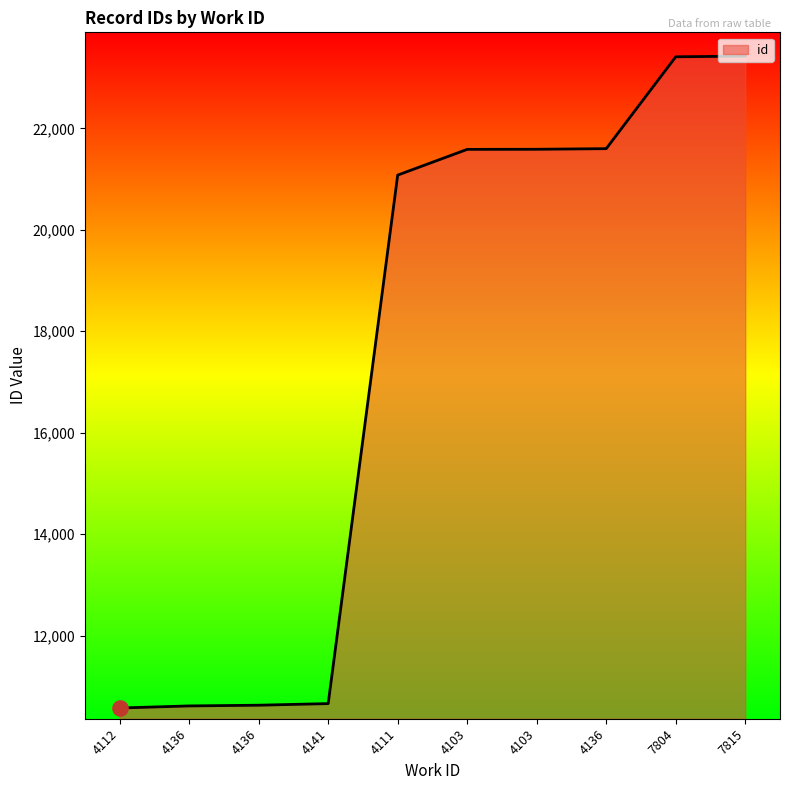

What is the change in value from 4103 to 7815?

+1837